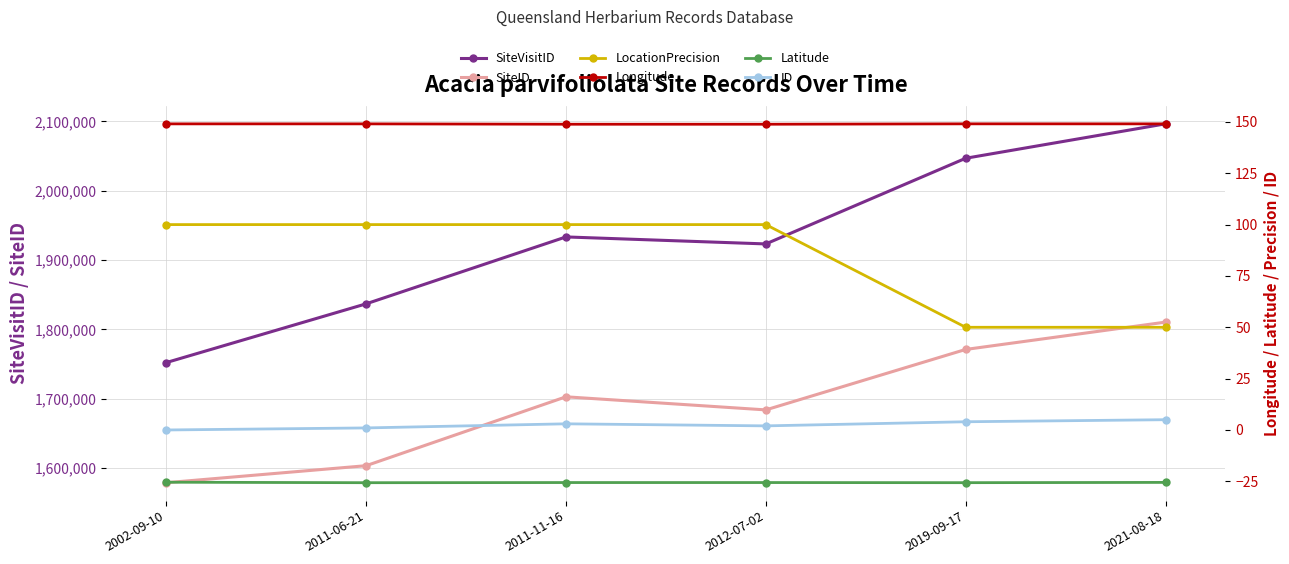

Reading left to right, transcribe all the data shown in this chart.

SiteVisitID: 1752051.0	1836806.0	1933337.0	1923241.0	2046841.0	2096517.0
SiteID: 1578744.0	1603275.0	1702675.0	1683783.0	1771003.0	1810423.0
LocationPrecision: 100.0	100.0	100.0	100.0	50.0	50.0
Longitude: 149.0	149.0	148.9	148.9	149.1	149.0
Latitude: -25.4	-25.7	-25.6	-25.6	-25.7	-25.5
ID: 0.0	1.0	3.0	2.0	4.0	5.0